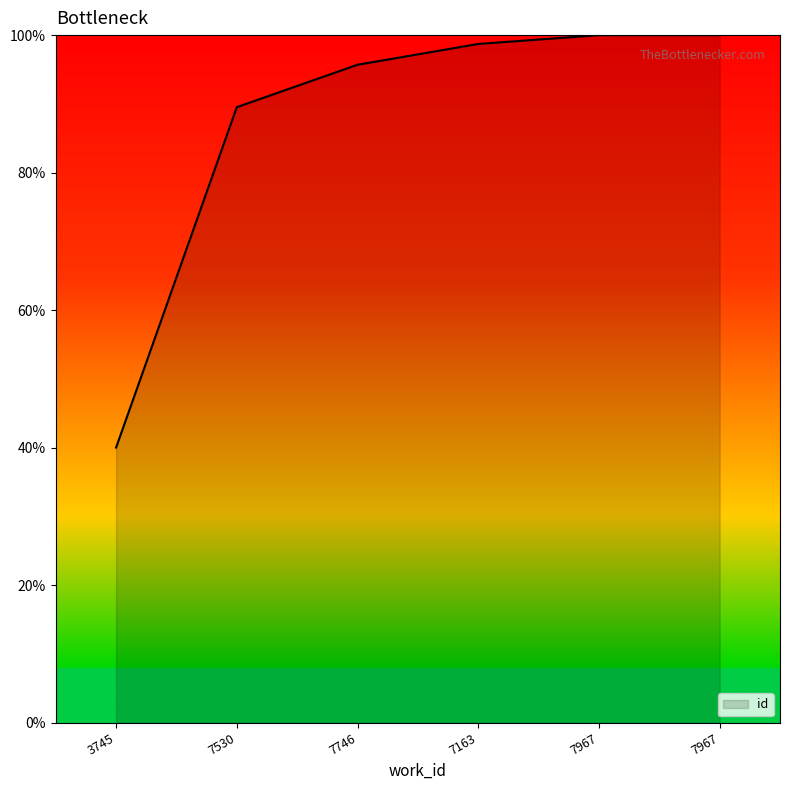

Count the number of categories in the chart.

6